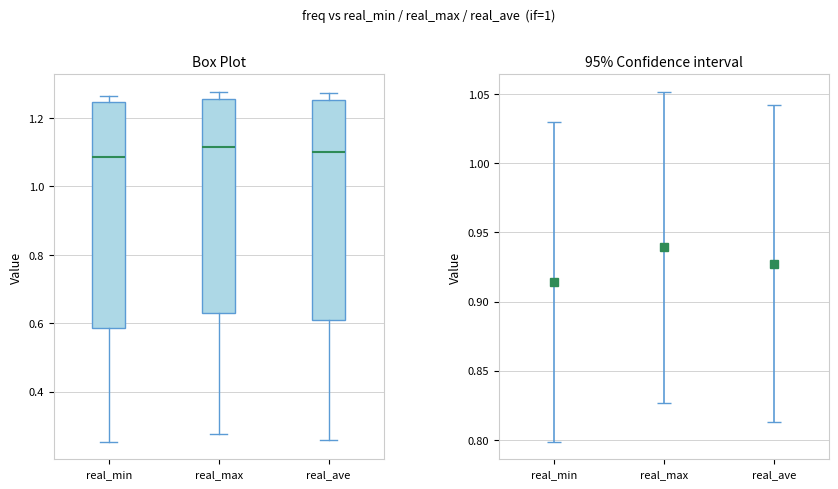

Reading left to right, transcribe this box plot: for each box, give where its median line is, the range the box spans, and where its two whiskers end, as read against the y-axis. The values are not printed on the chart, so give them approximately, as read against the axis.

real_min: median 1.08, box 0.58 to 1.24, whiskers 0.26 to 1.26
real_max: median 1.12, box 0.62 to 1.26, whiskers 0.28 to 1.28
real_ave: median 1.10, box 0.62 to 1.26, whiskers 0.26 to 1.28